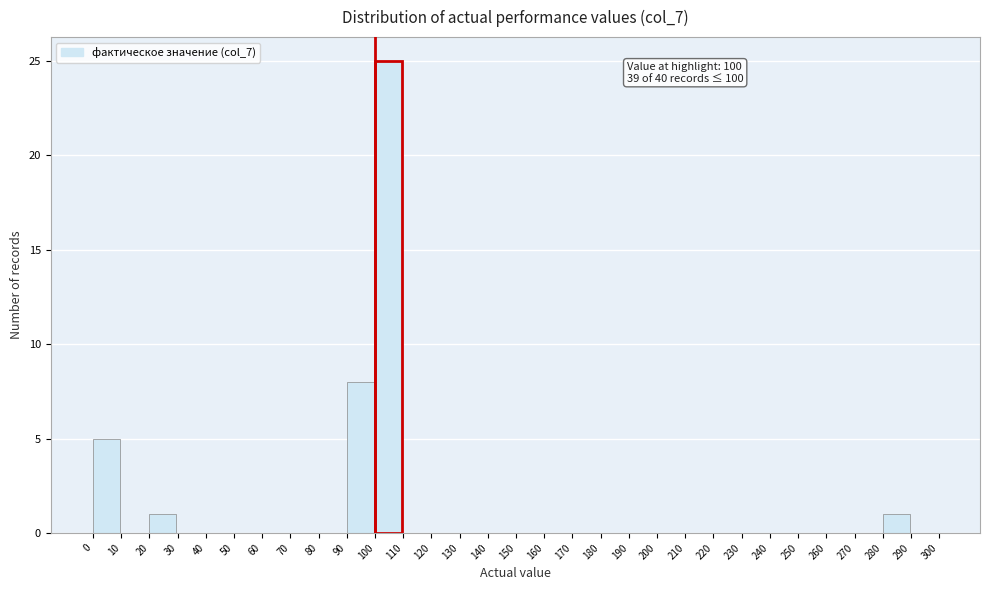

Which range on the x-axis has the tallest bar?

100 to 110